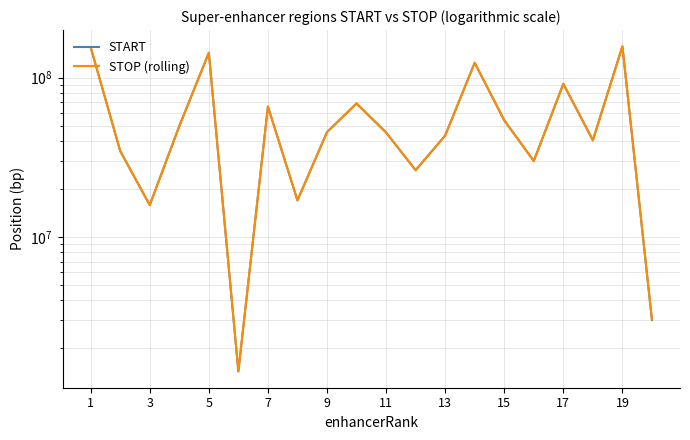

What is the greatest value displayed?

157177407